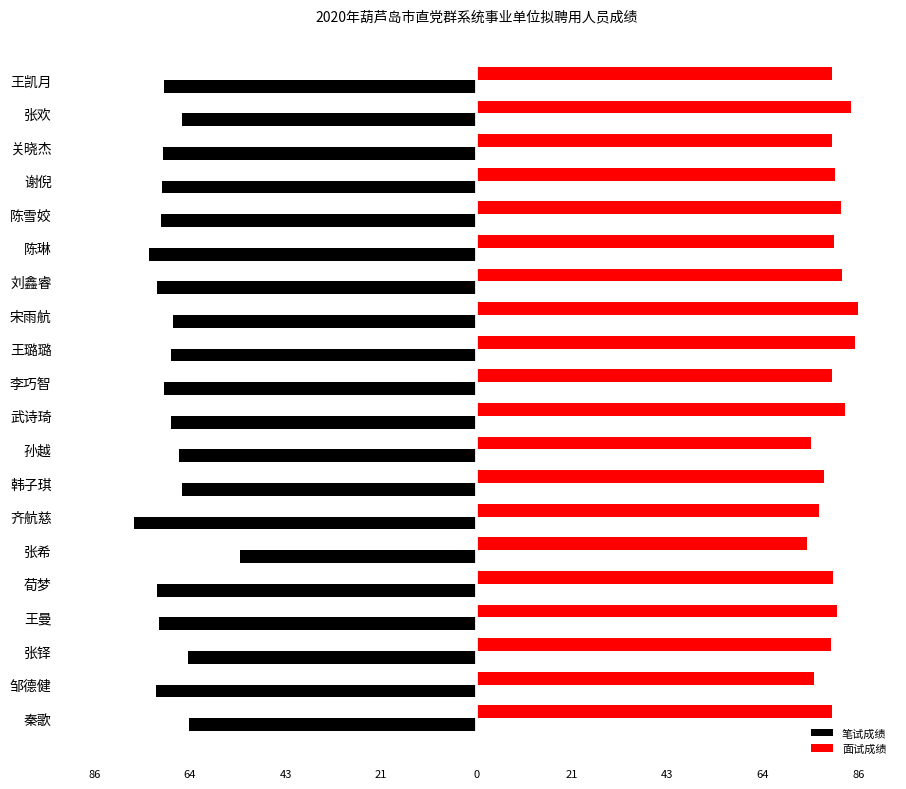

What are all the series names shown in the legend?

笔试成绩, 面试成绩